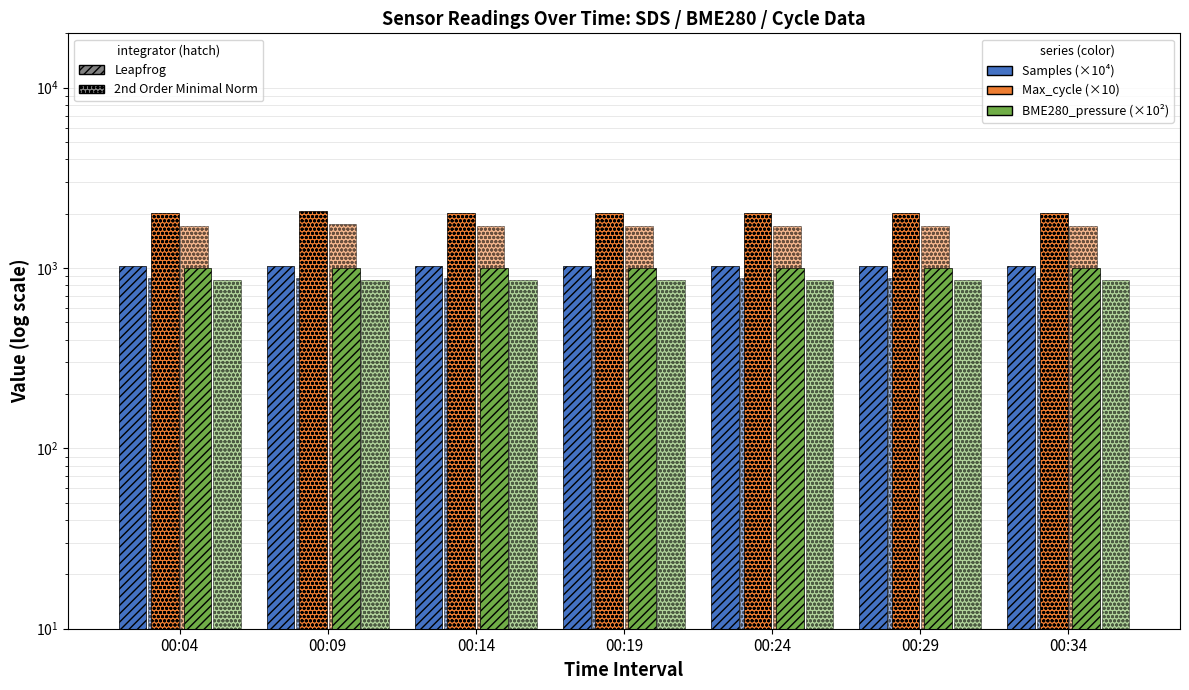

What is the difference between the Max_cycle (×10) values at 00:24 and 00:09?

60.6